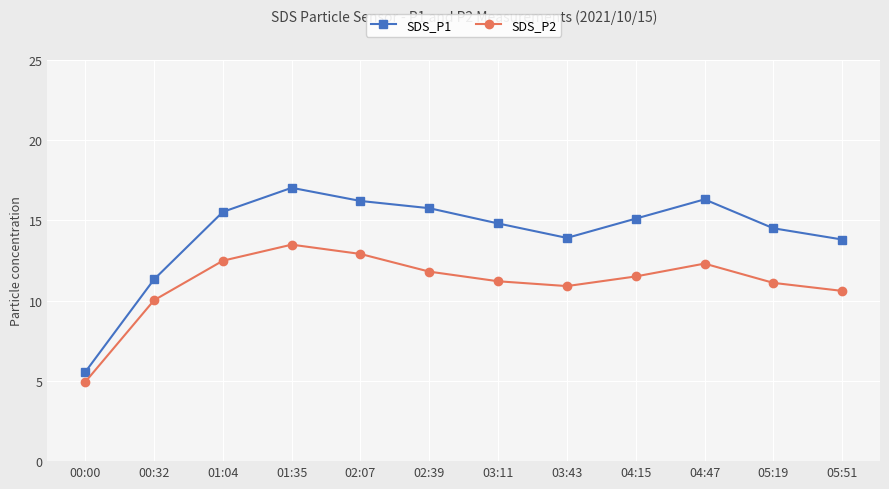

What are all the series names shown in the legend?

SDS_P1, SDS_P2